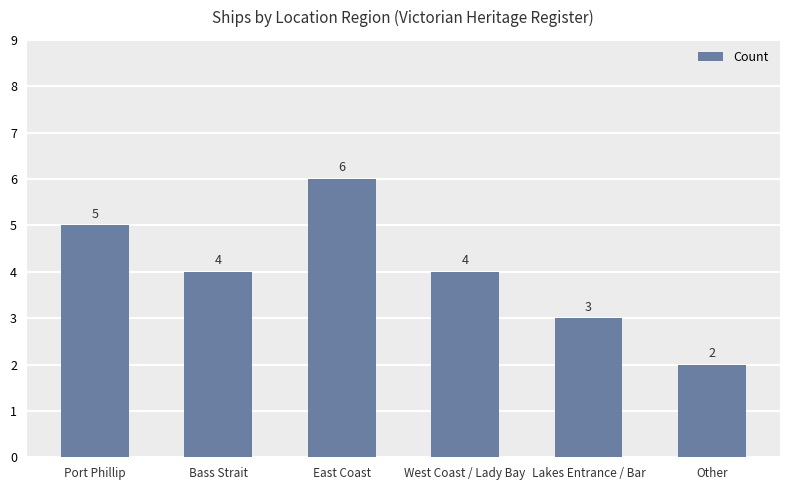

How many data points are less than 4?

2